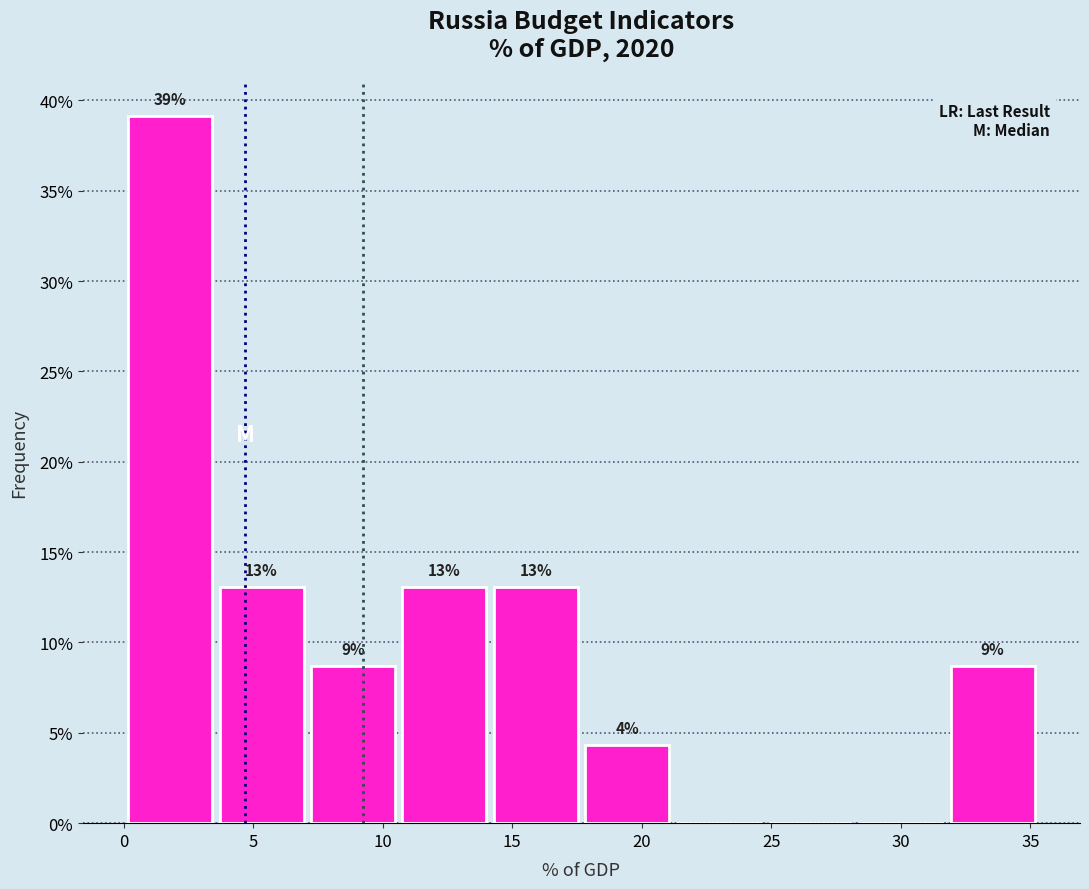

Which range on the x-axis has the tallest bar?

0.0 to 3.5